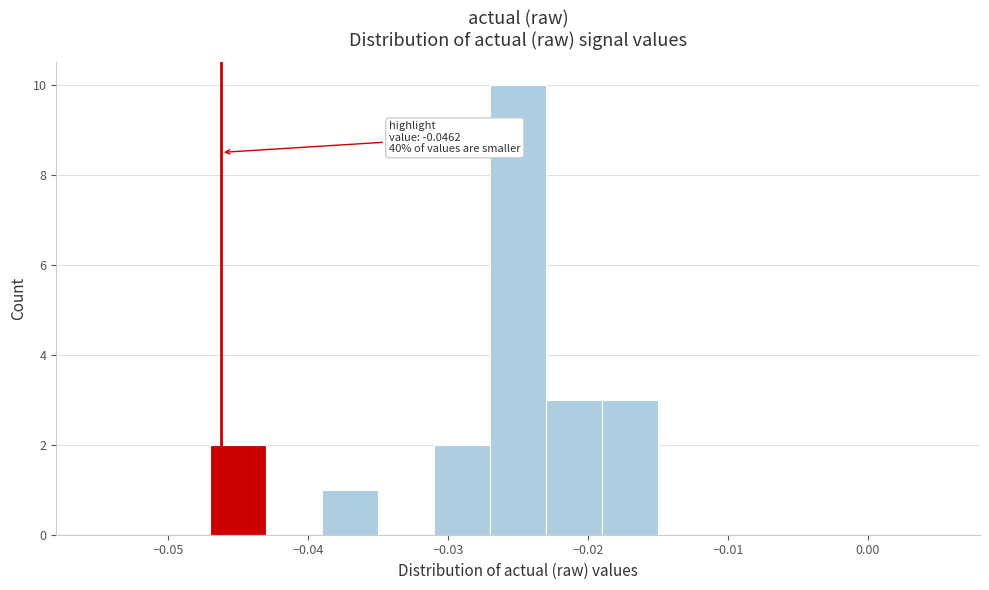

Over which range of the x-axis is the bar tallest?

-0.027 to -0.023